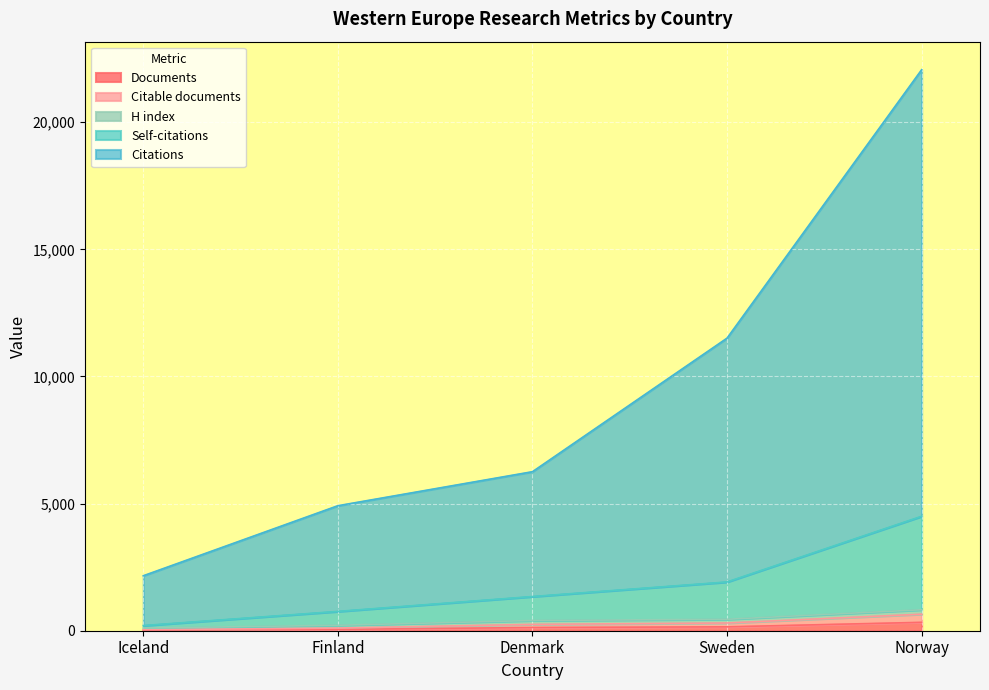

Is the value of Citable documents at Finland greater than the value of Self-citations at Finland?

No